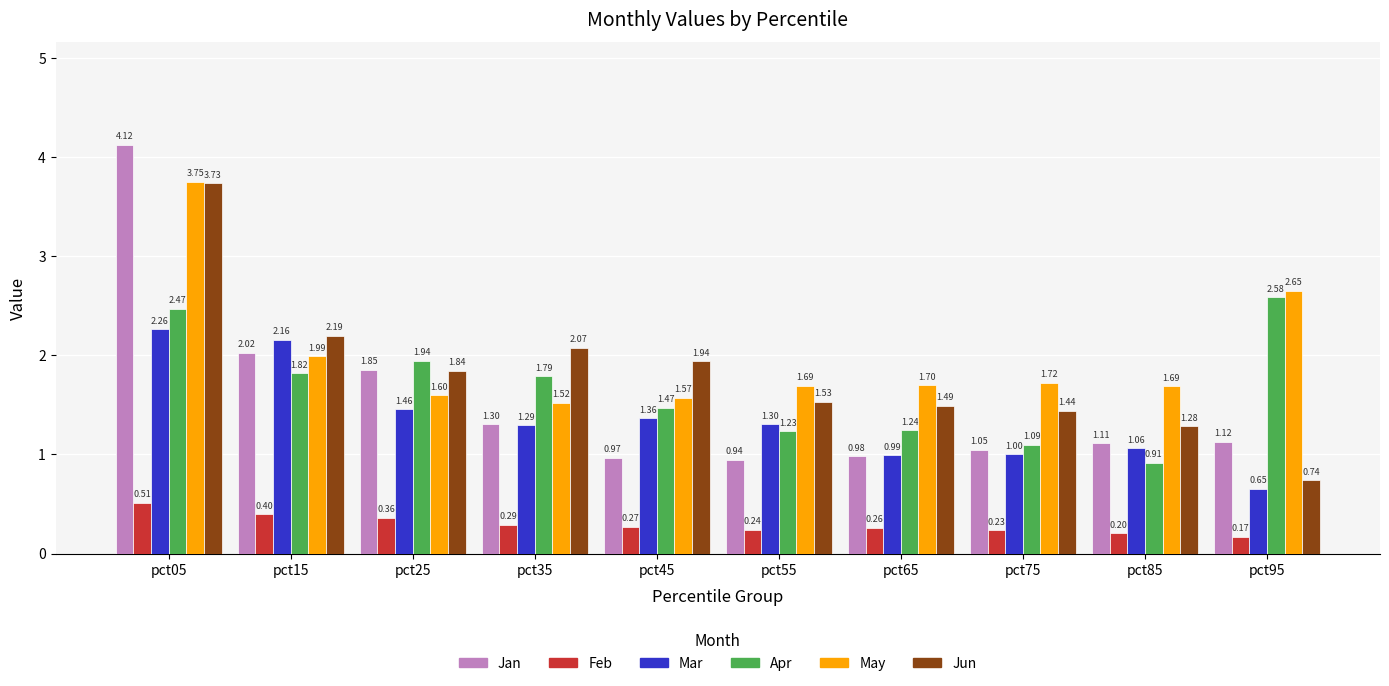

Which category has the lowest value in the Jun series?

pct95